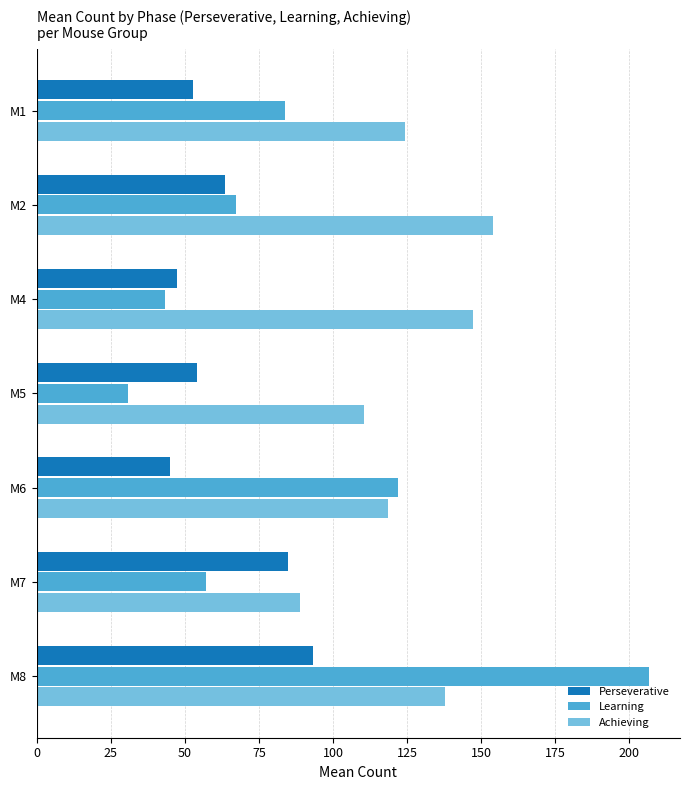

What value does the Achieving series have at M6?

118.4